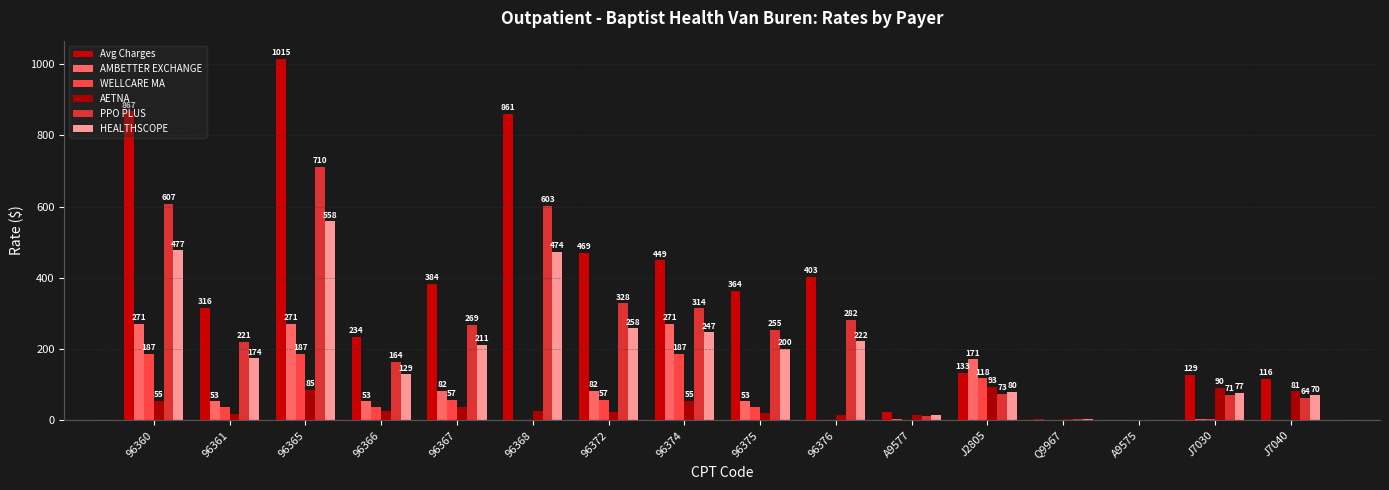

List the series in order of their peak value, highest first.

Avg Charges, PPO PLUS, HEALTHSCOPE, AMBETTER EXCHANGE, WELLCARE MA, AETNA